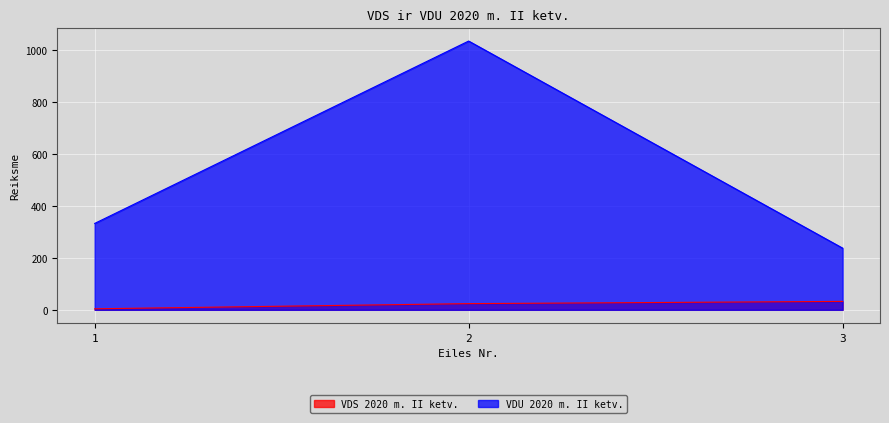

At which label does VDS 2020 m. II ketv. reach its minimum?

1